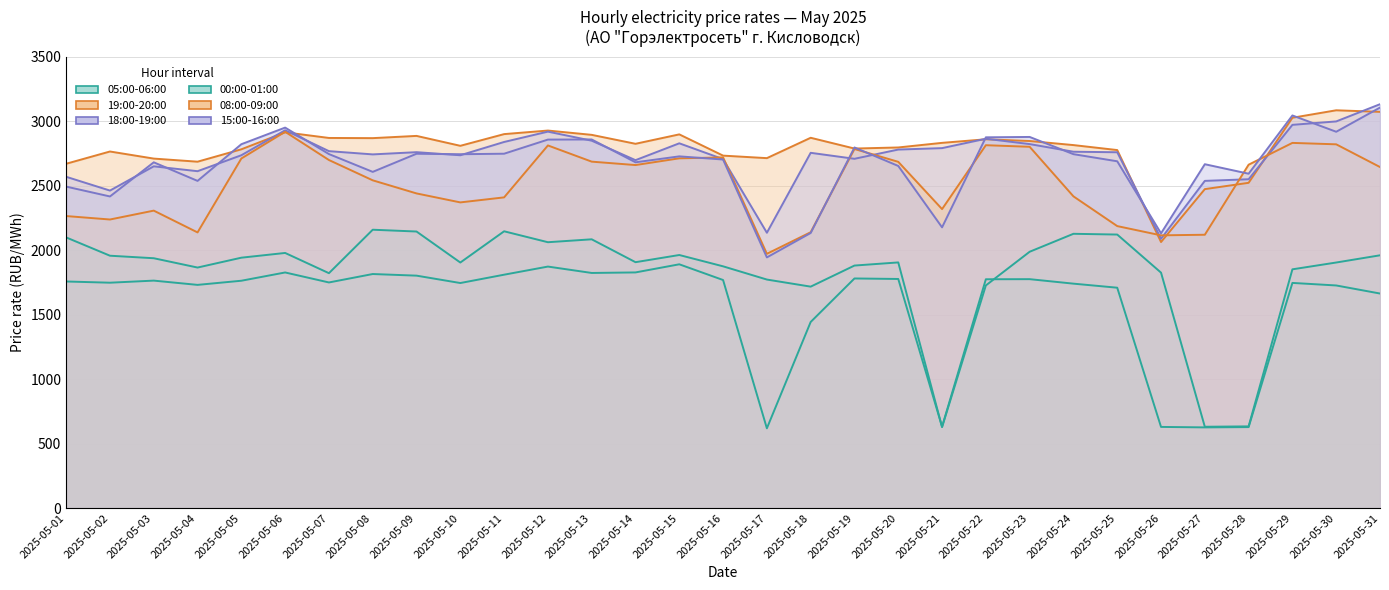

How many data points in 00:00-01:00 are above 1906?

16